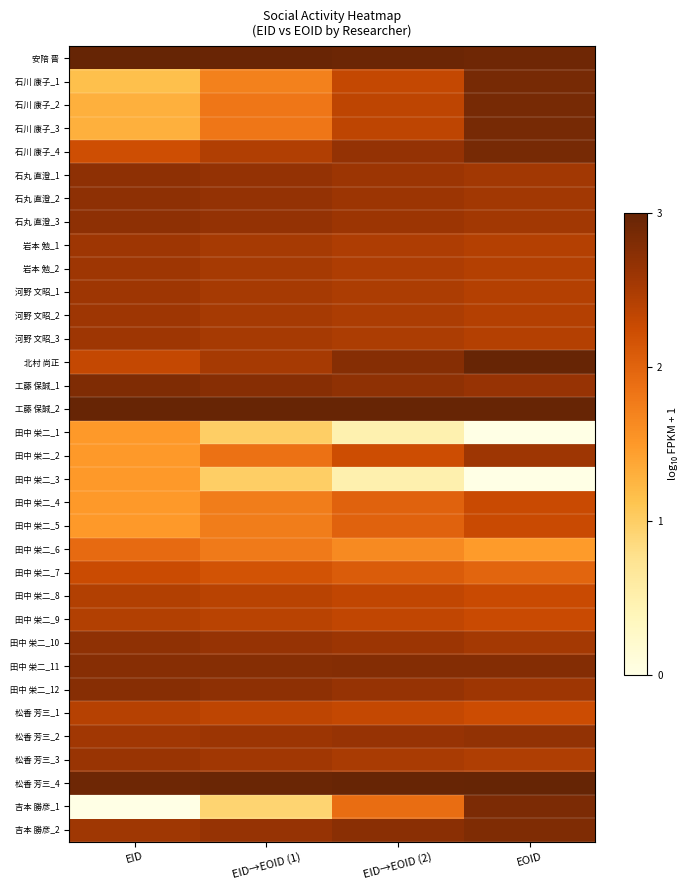

How many distinct data groups are displayed?

34